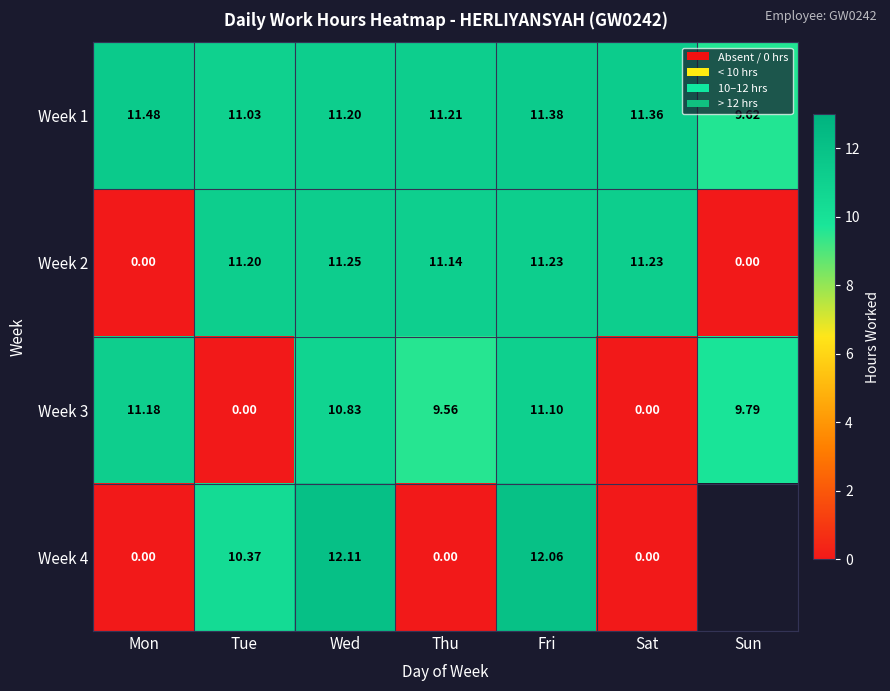

What is the difference between the Week 4 values at Thu and Tue?

10.4